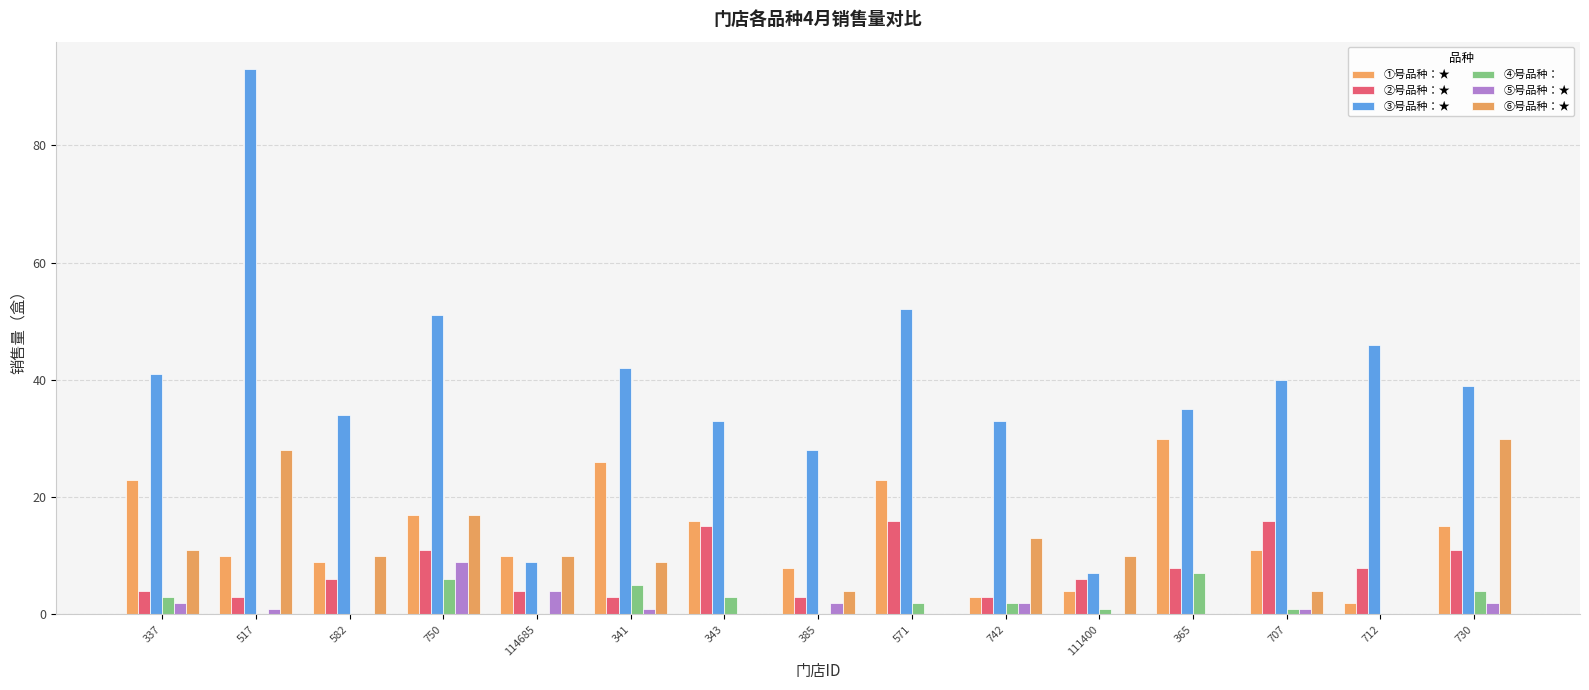

At which category is the sum across all series the highest?

517